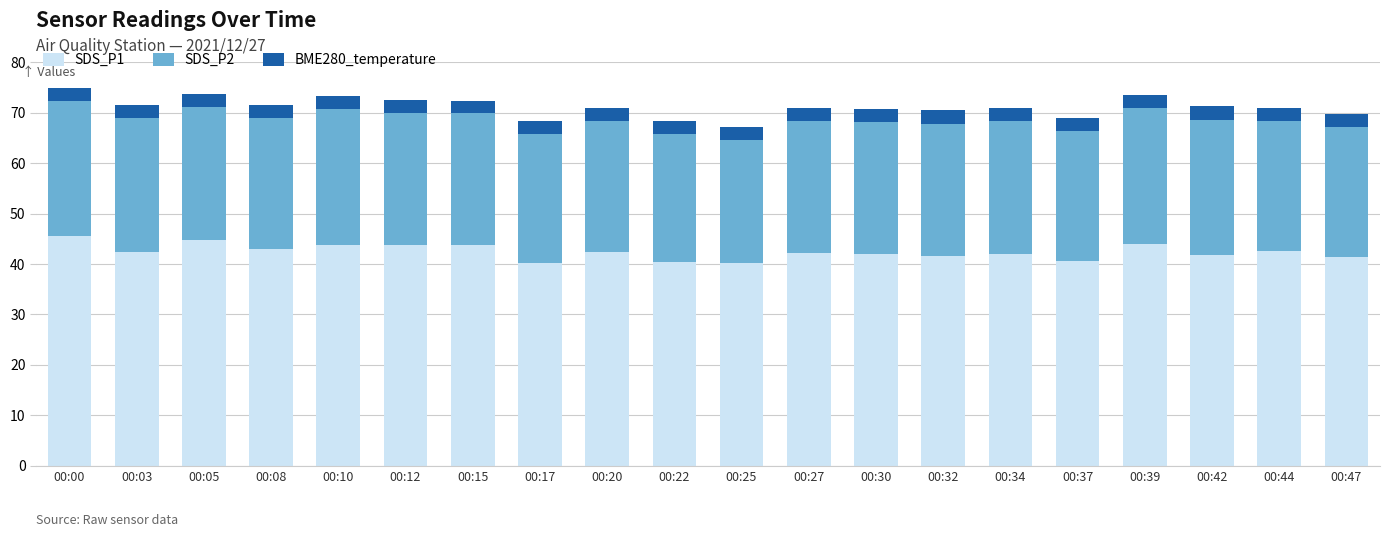

Is it true that SDS_P1 equals 9.3 at 00:15?

False